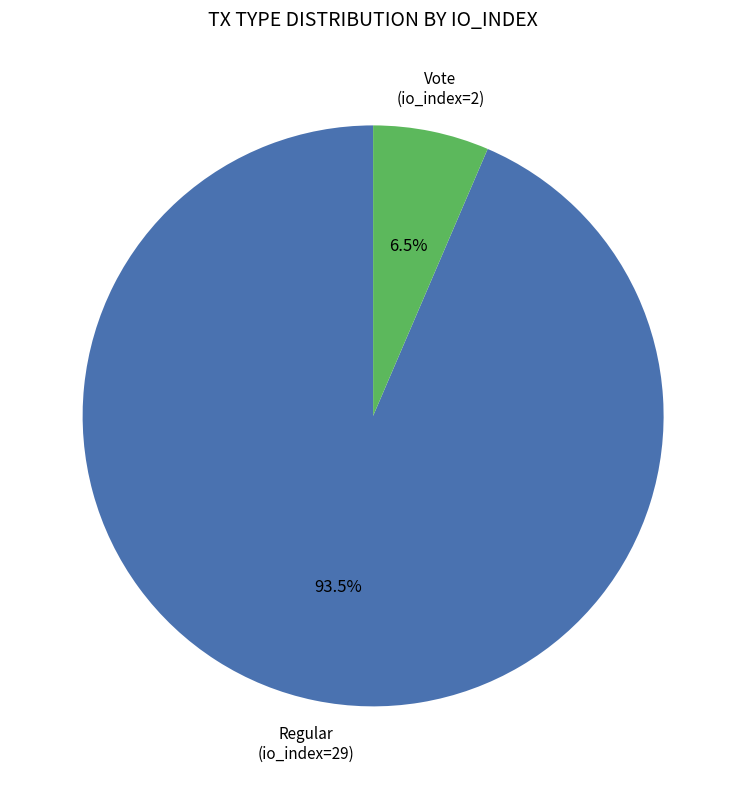

Does any single category account for the majority?

Yes